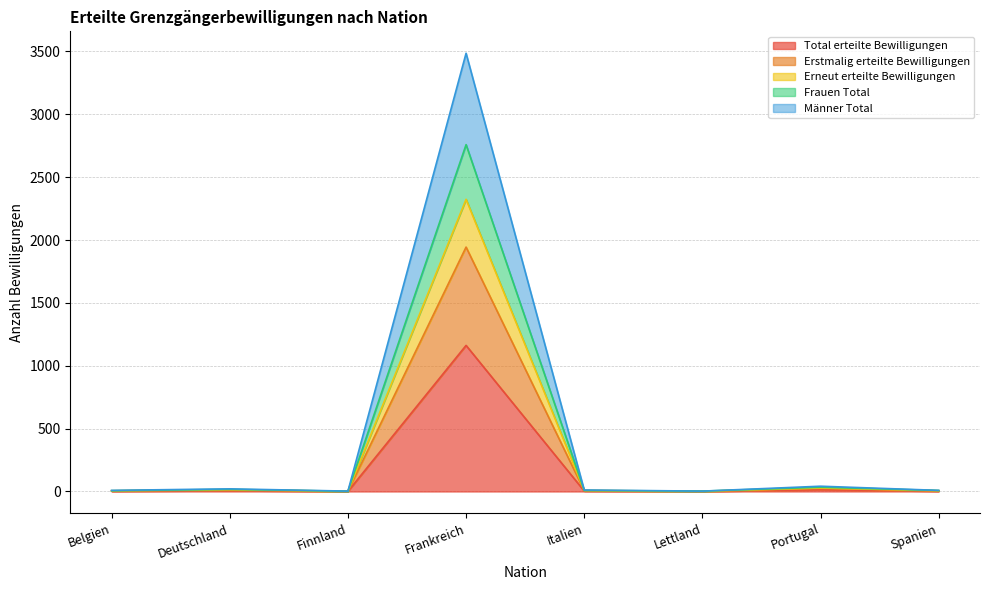

Which series has the widest spread of values?

Männer Total